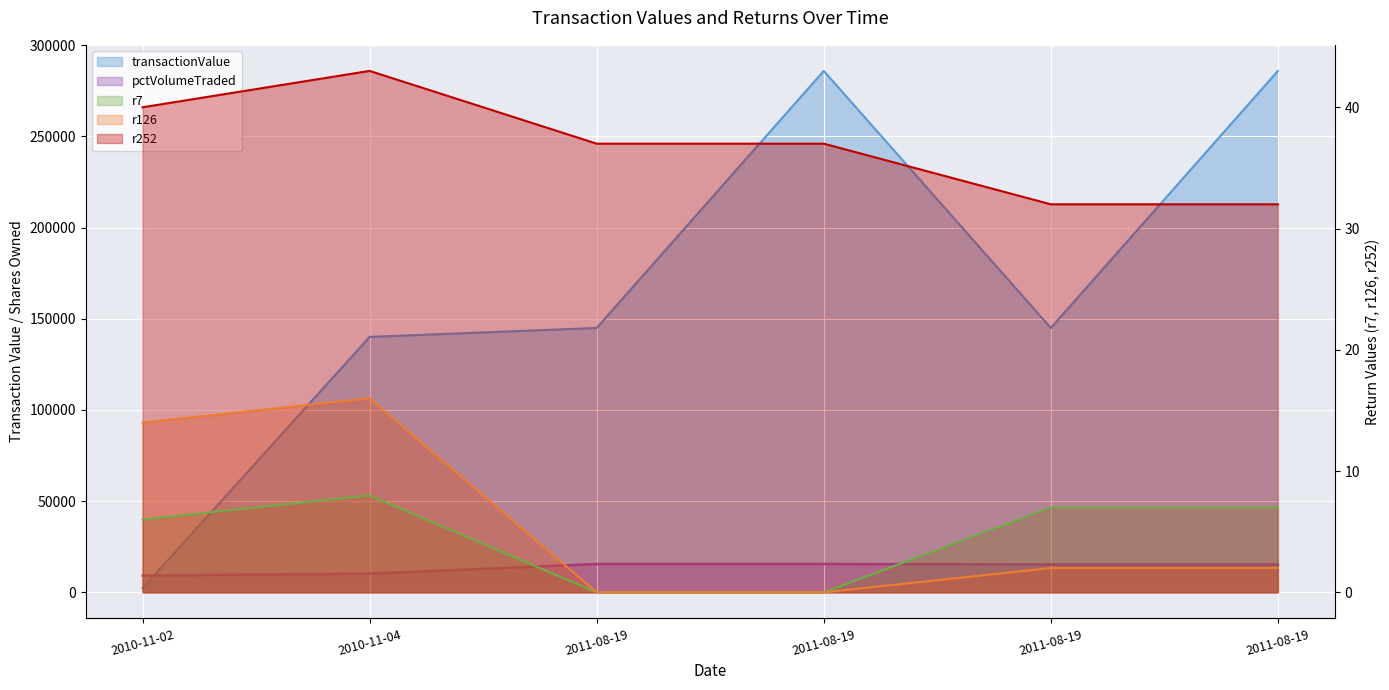

Reading left to right, what are all the values shown in this chart?

transactionValue: 2010-11-02=2294	2010-11-04=140066	2011-08-19=144960	2011-08-19=285920	2011-08-19=144960	2011-08-19=285920
pctVolumeTraded: 2010-11-02=9202	2010-11-04=10225	2011-08-19=15539	2011-08-19=15539	2011-08-19=15287	2011-08-19=15287
r7: 2010-11-02=6	2010-11-04=8	2011-08-19=0	2011-08-19=0	2011-08-19=7	2011-08-19=7
r126: 2010-11-02=14	2010-11-04=16	2011-08-19=0	2011-08-19=0	2011-08-19=2	2011-08-19=2
r252: 2010-11-02=40	2010-11-04=43	2011-08-19=37	2011-08-19=37	2011-08-19=32	2011-08-19=32